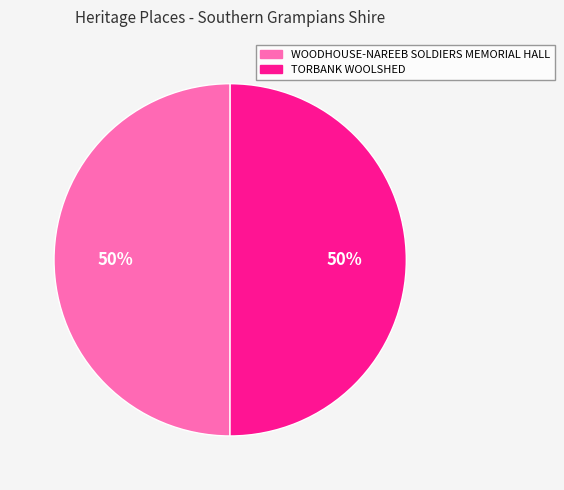

Combined, do WOODHOUSE-NAREEB SOLDIERS MEMORIAL HALL and TORBANK WOOLSHED account for over 50%?

Yes